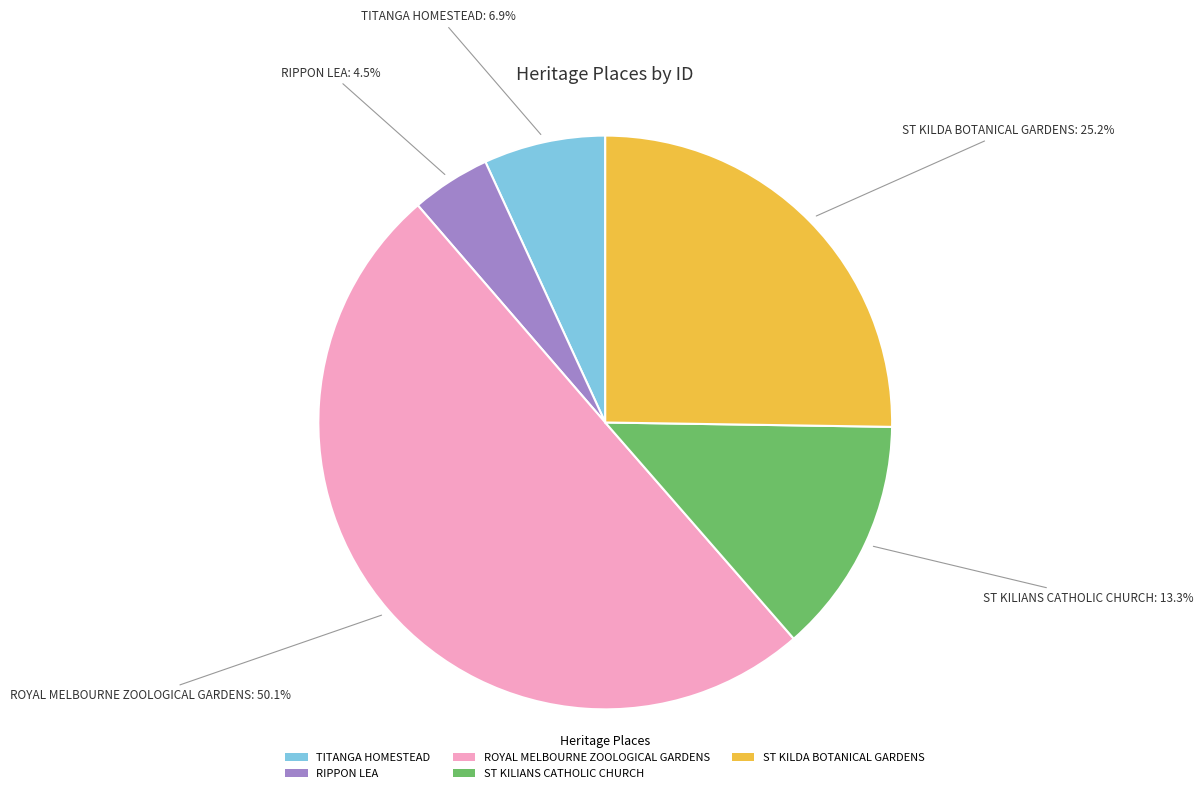

What portion of the pie excludes ST KILDA BOTANICAL GARDENS?

74.8%